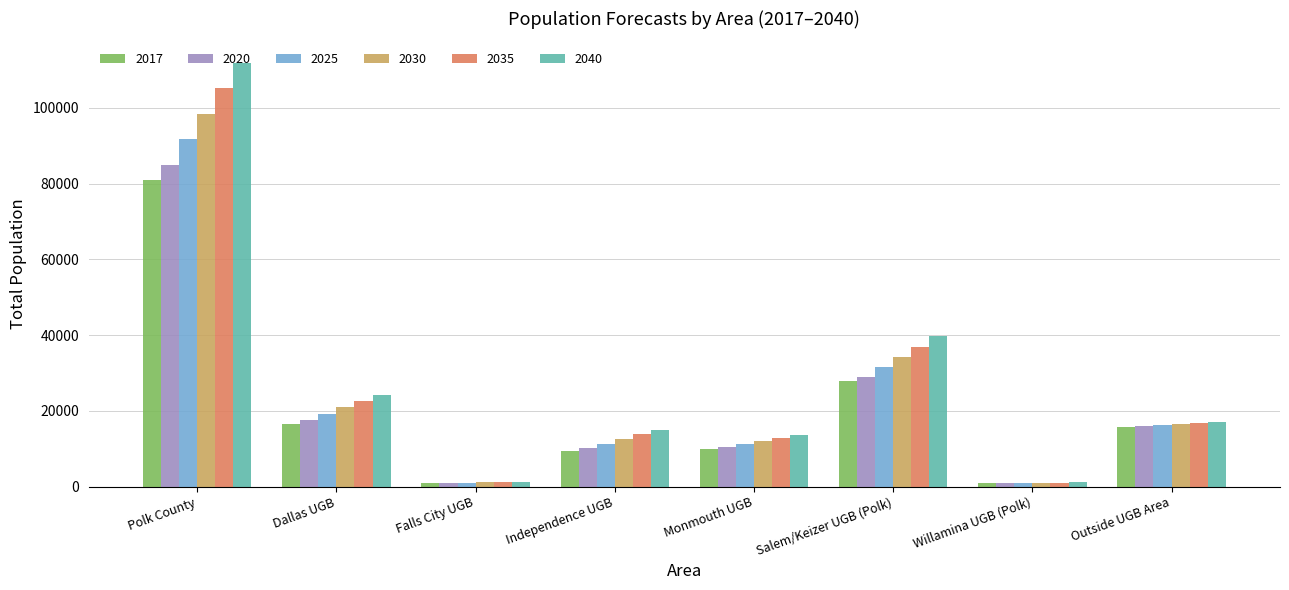

Which series has the largest range (max minus min)?

2040